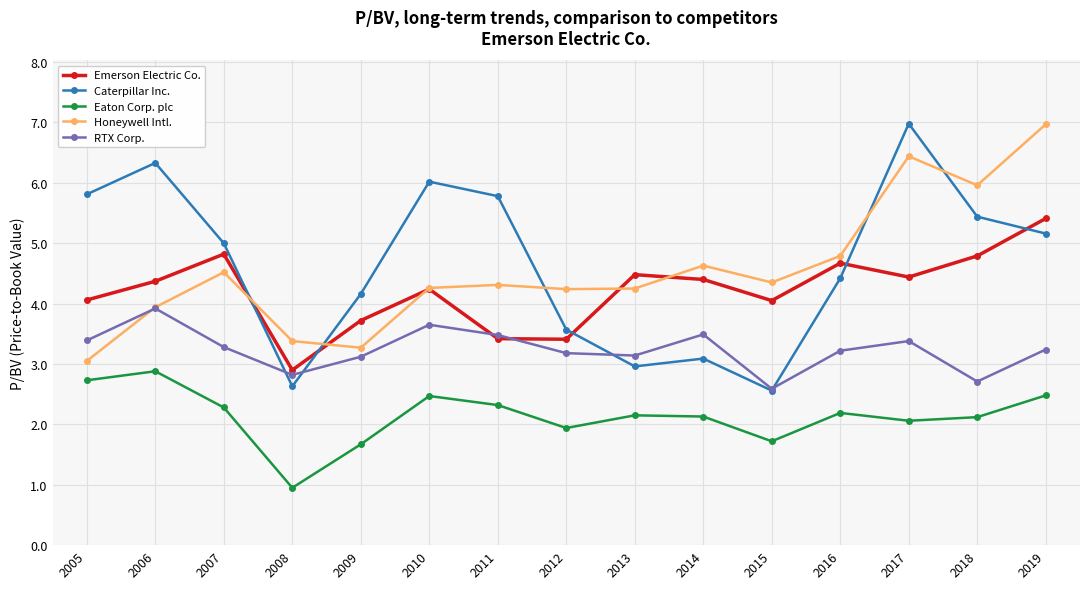

Where is the first local minimum for RTX Corp.?

2008